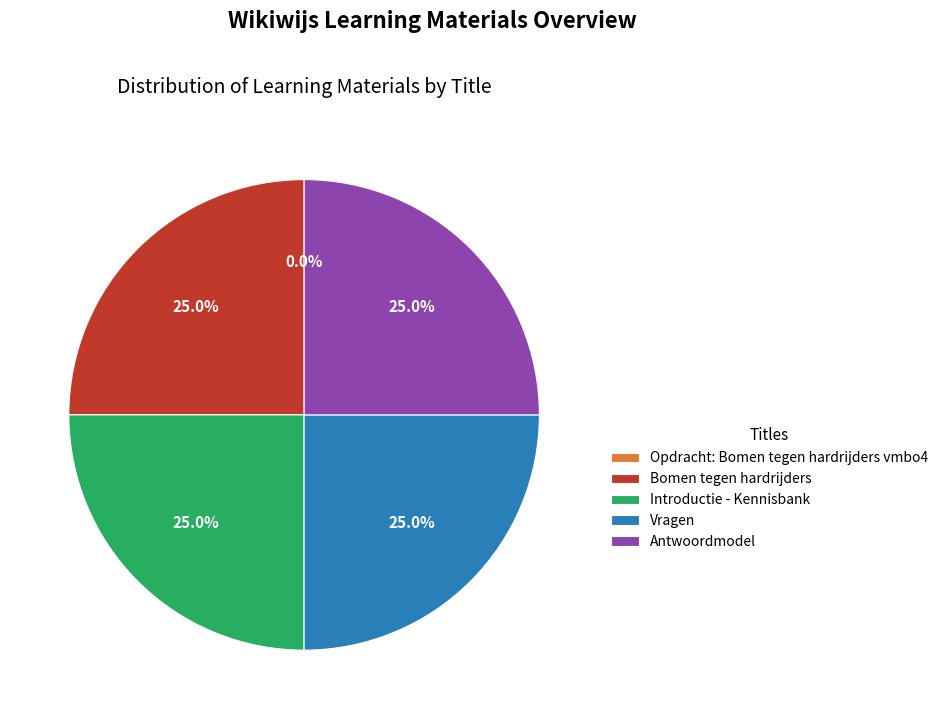

To the nearest percent, what portion does Introductie - Kennisbank represent?

25%